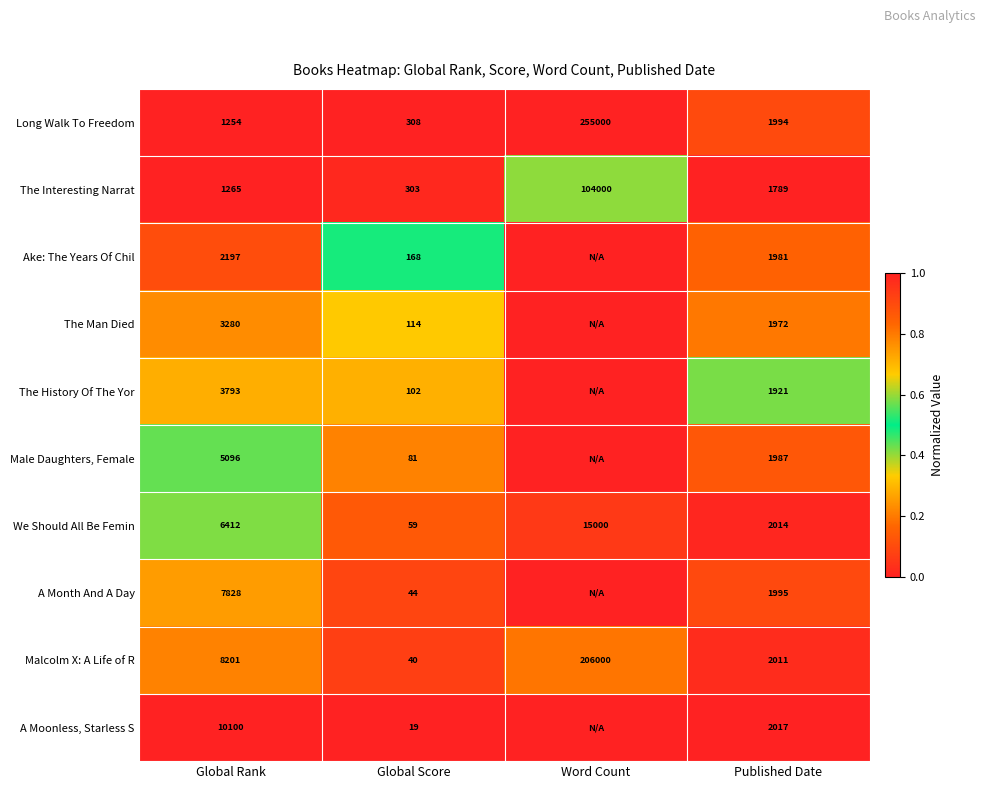

At which label does We Should All Be Femin reach its minimum?

Global Score